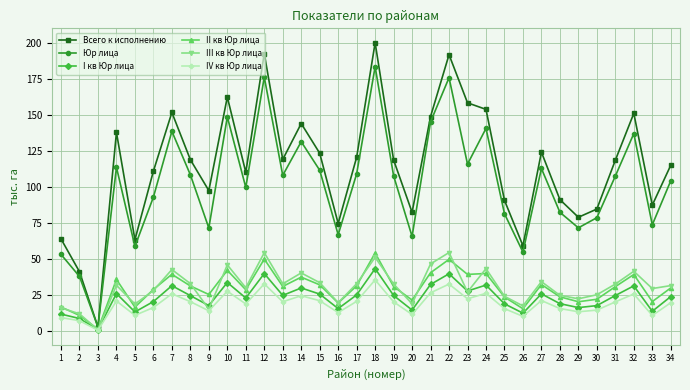

What is the greatest value displayed?

200.1